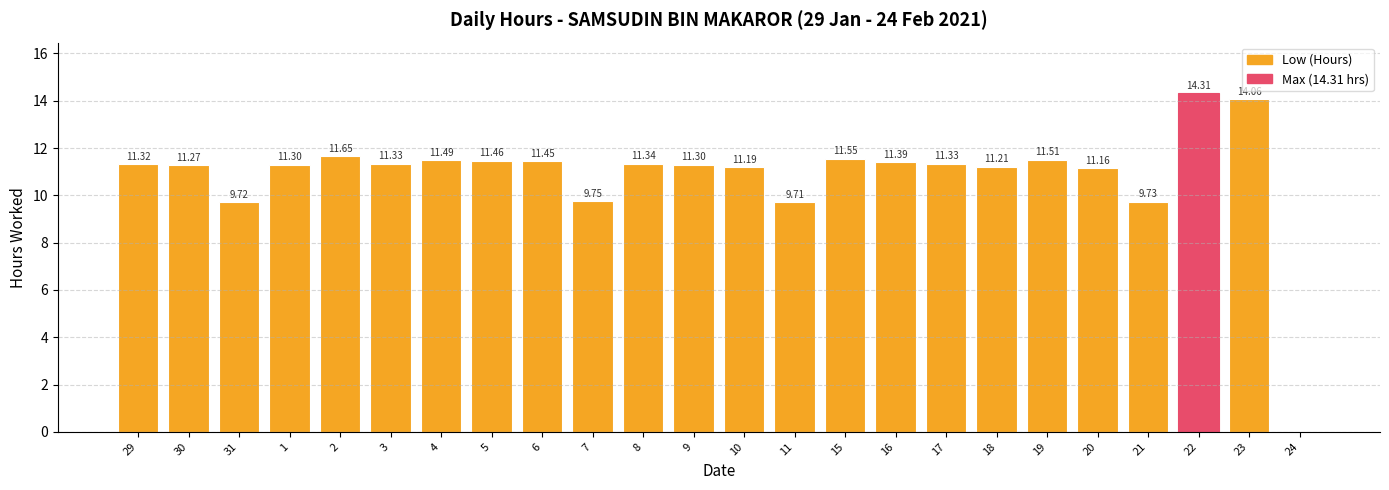

What is the approximate value at 30?

11.3